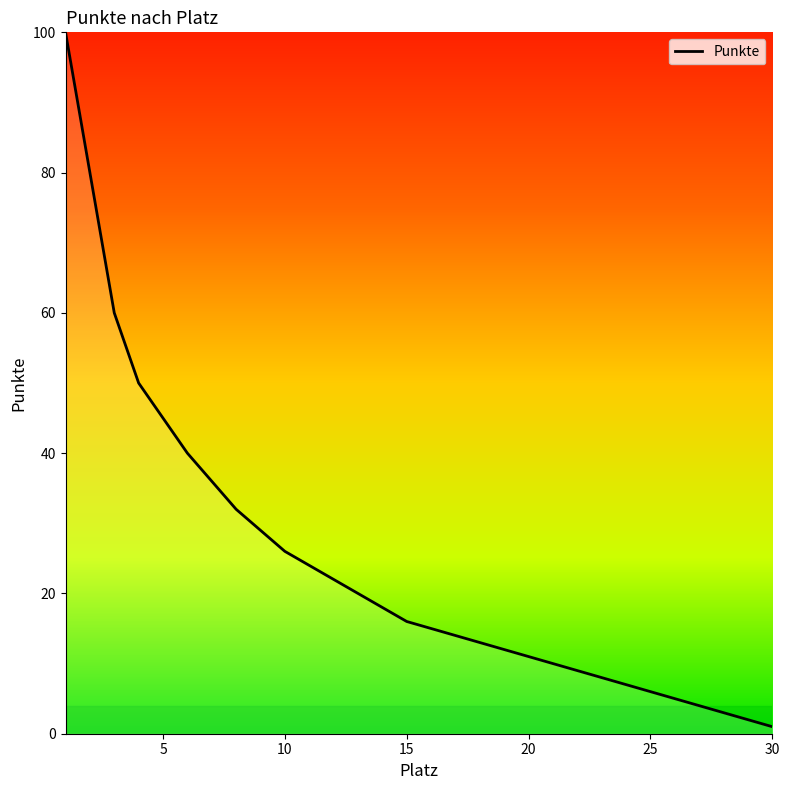

What is the maximum value shown in the chart?

100